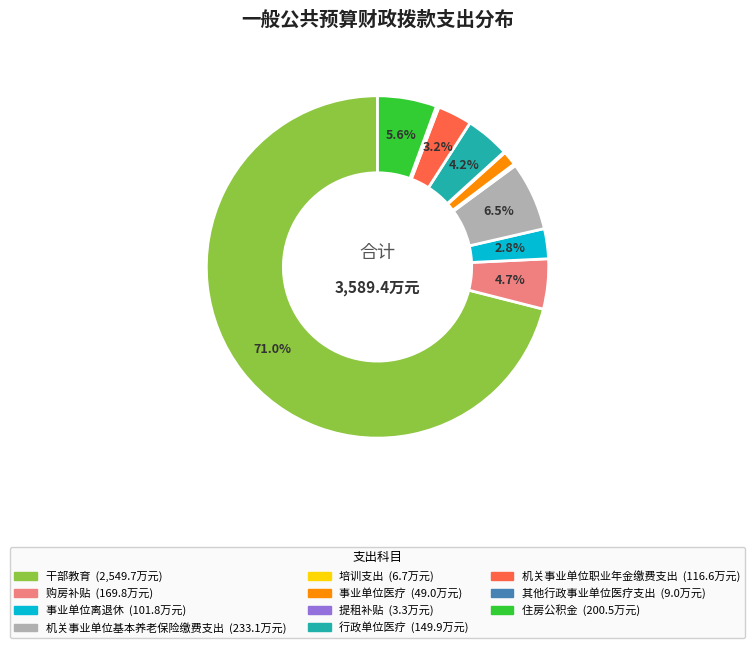

Is there any slice that represents more than half of the pie?

Yes